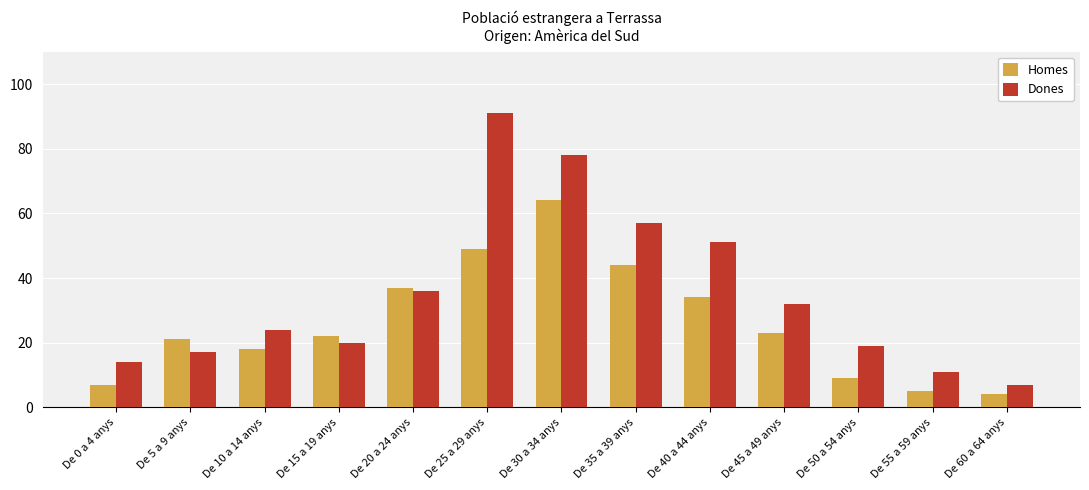

Reading right to left, list all the values displayed in this chart.

Homes: De 60 a 64 anys=4	De 55 a 59 anys=5	De 50 a 54 anys=9	De 45 a 49 anys=23	De 40 a 44 anys=34	De 35 a 39 anys=44	De 30 a 34 anys=64	De 25 a 29 anys=49	De 20 a 24 anys=37	De 15 a 19 anys=22	De 10 a 14 anys=18	De 5 a 9 anys=21	De 0 a 4 anys=7
Dones: De 60 a 64 anys=7	De 55 a 59 anys=11	De 50 a 54 anys=19	De 45 a 49 anys=32	De 40 a 44 anys=51	De 35 a 39 anys=57	De 30 a 34 anys=78	De 25 a 29 anys=91	De 20 a 24 anys=36	De 15 a 19 anys=20	De 10 a 14 anys=24	De 5 a 9 anys=17	De 0 a 4 anys=14